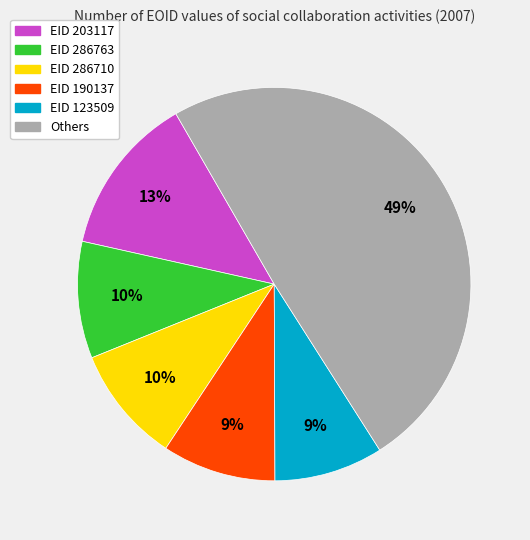

Count the number of slices in the pie.

6